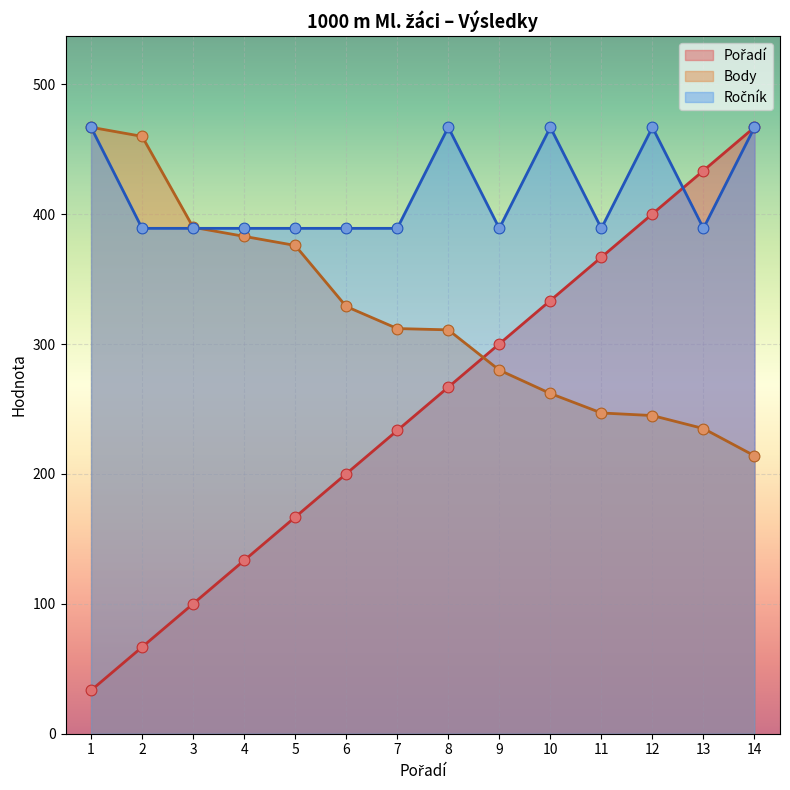

At how many categories does at least one series exceed 43?

14